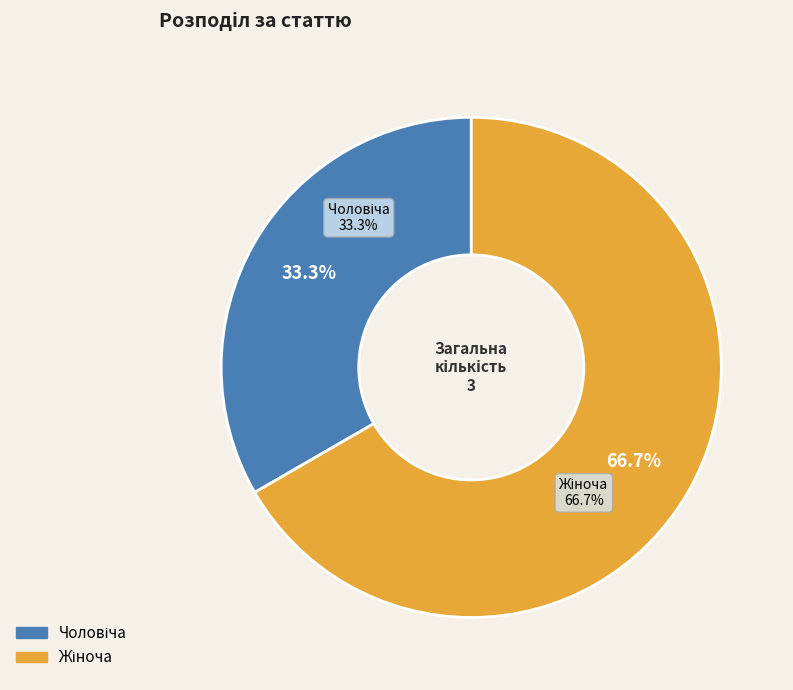

Which slice is the largest?

Жіноча